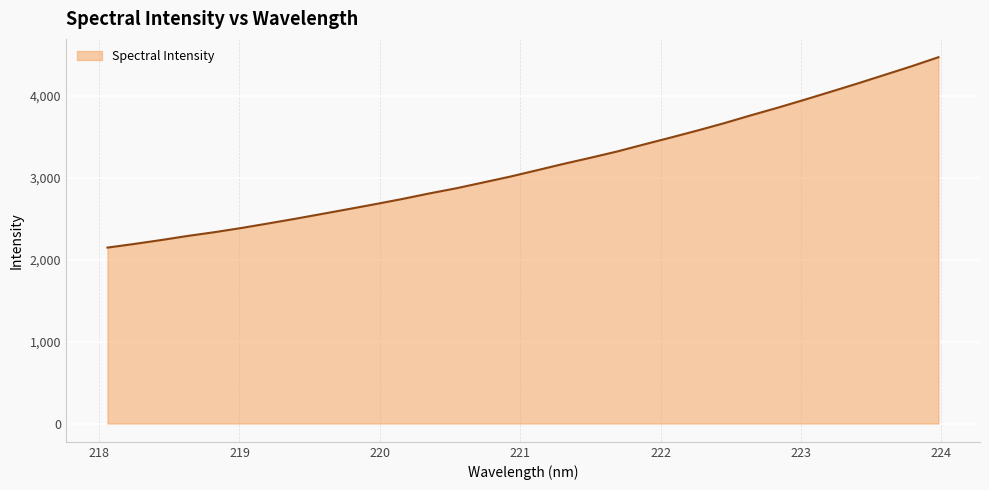

What is the maximum value shown in the chart?

4471.4